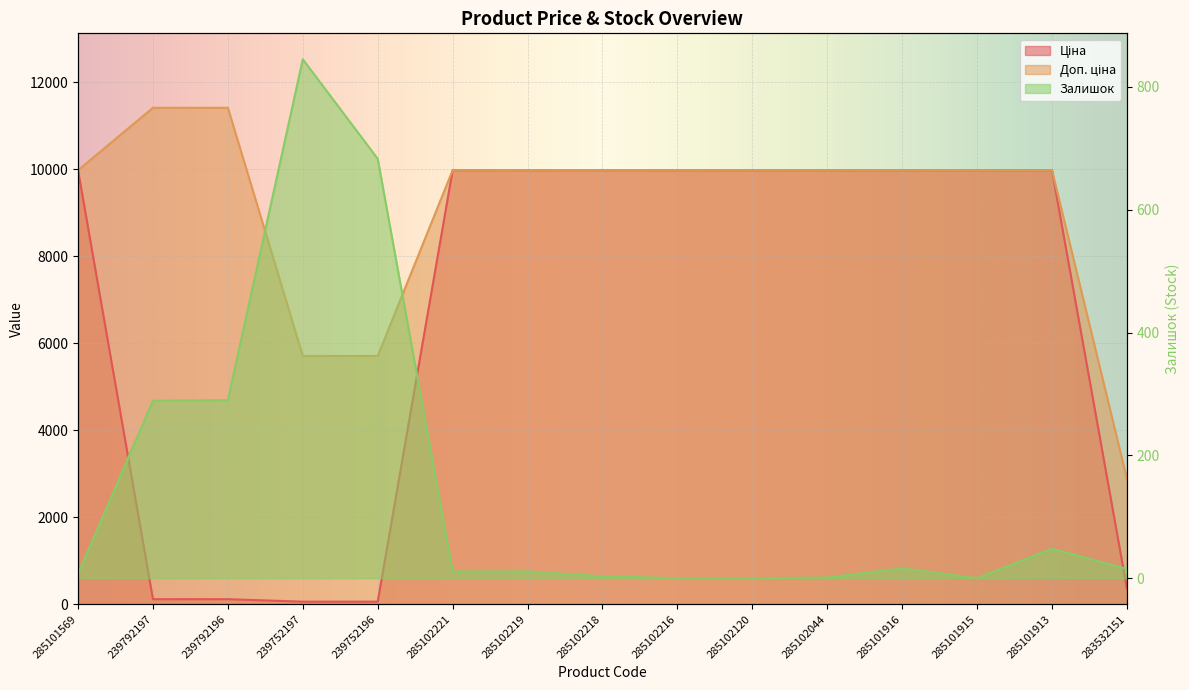

What is the label of the 7th point from the right?

285102216